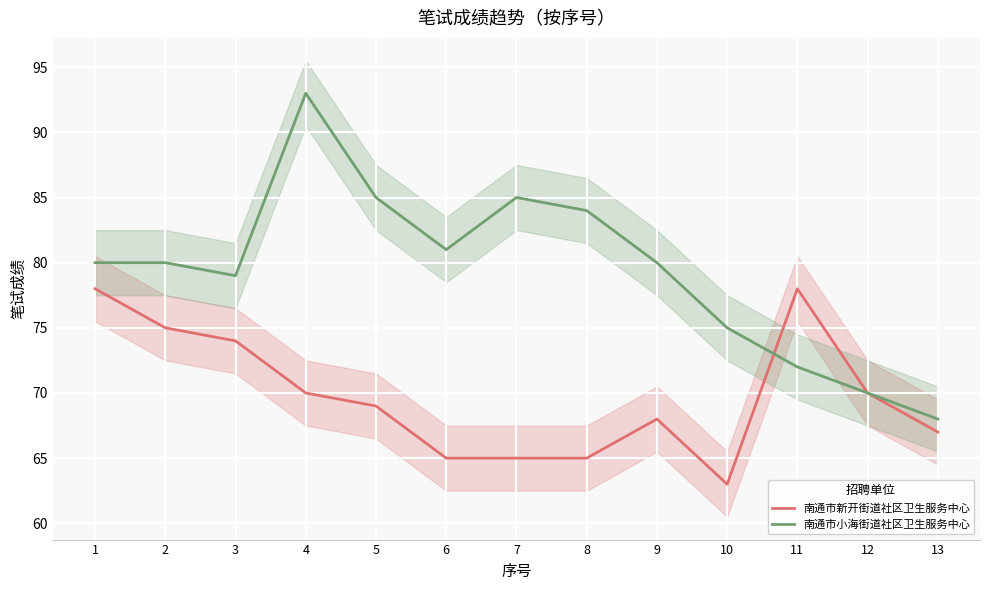

In 南通市小海街道社区卫生服务中心, how many points are lower than both neighbors (excluding endpoints)?

2